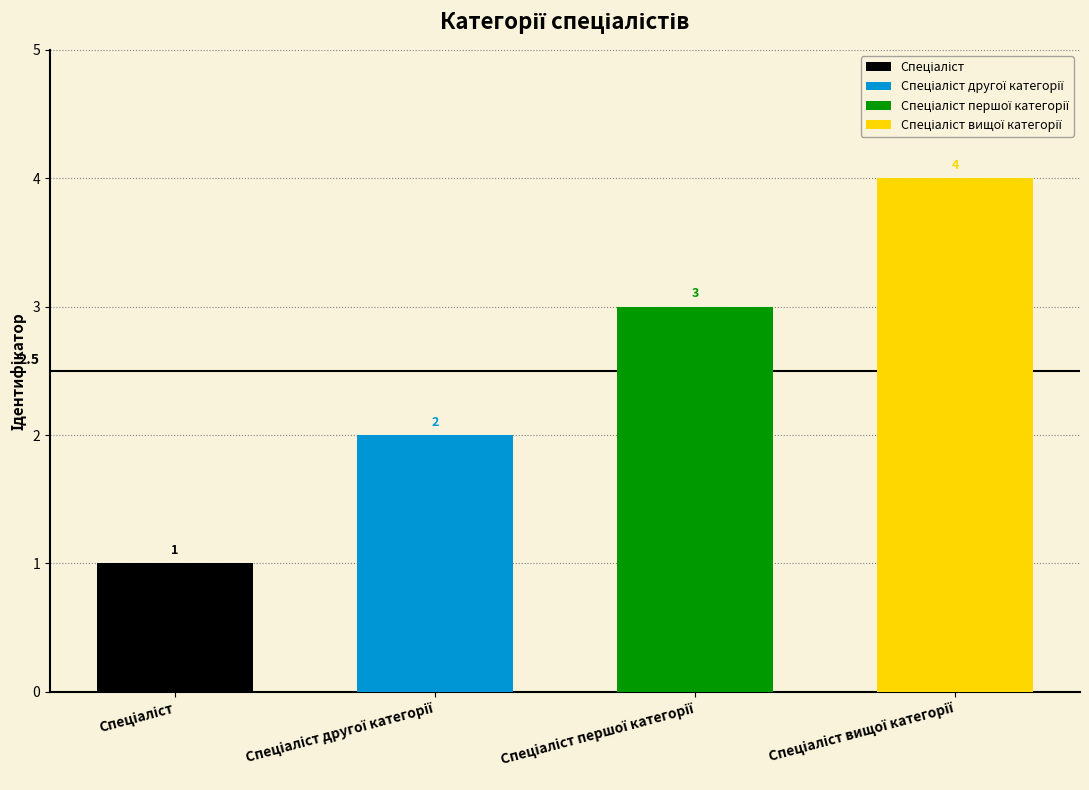

True or false: the data shows 2 at Спеціаліст.

False